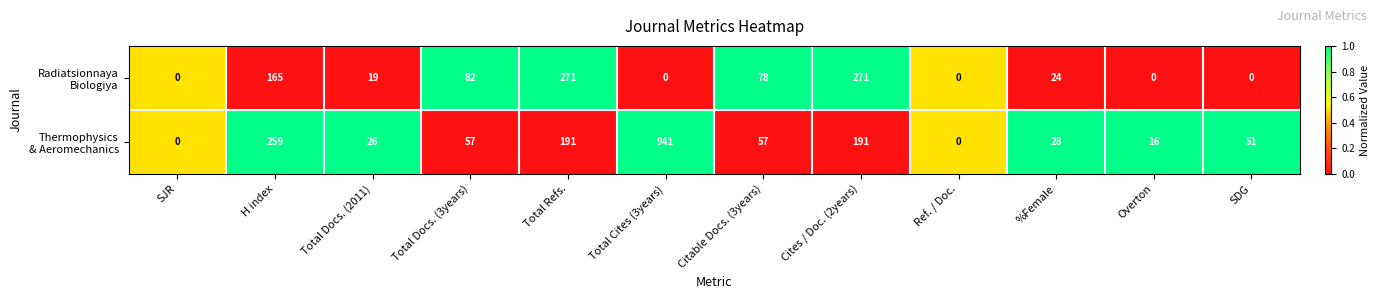

What is the spread (max minus min) of values at Citable Docs. (3years)?

21